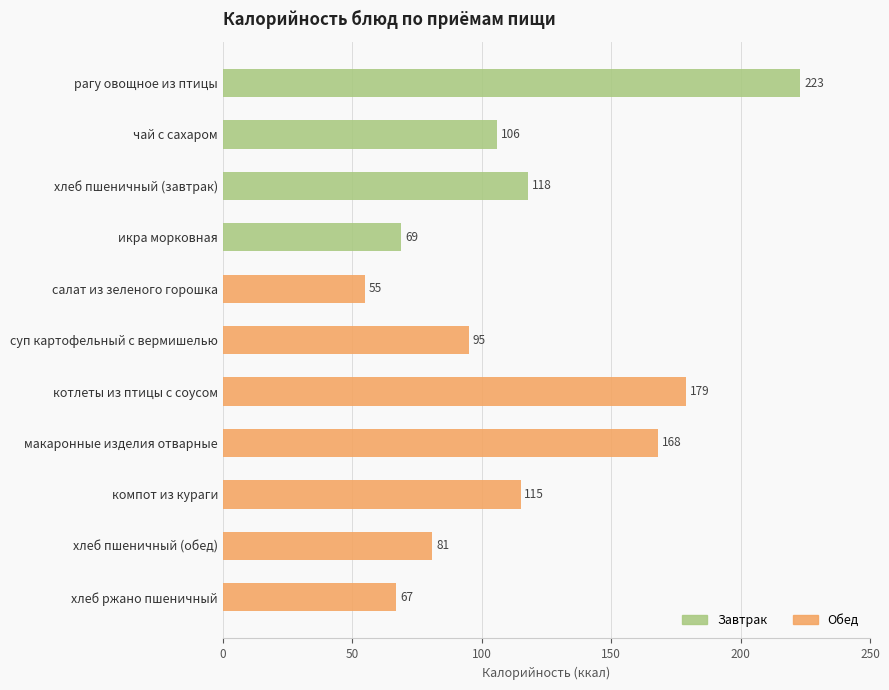

Is it true that Завтрак equals 106 at хлеб пшеничный (обед)?

False